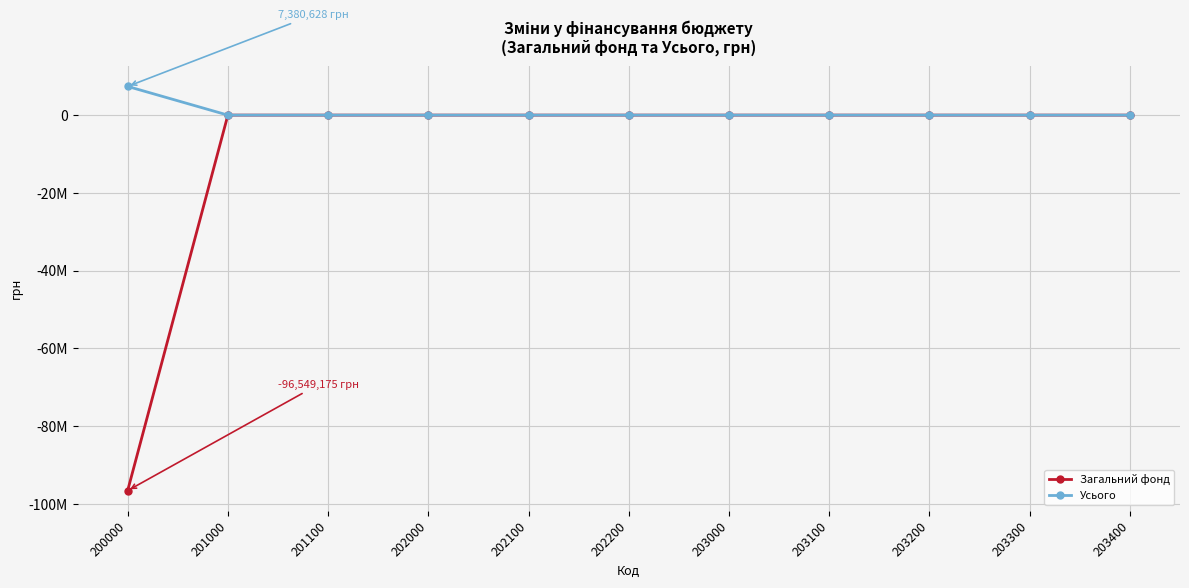

Is this an area chart (filled region under the line)?

No